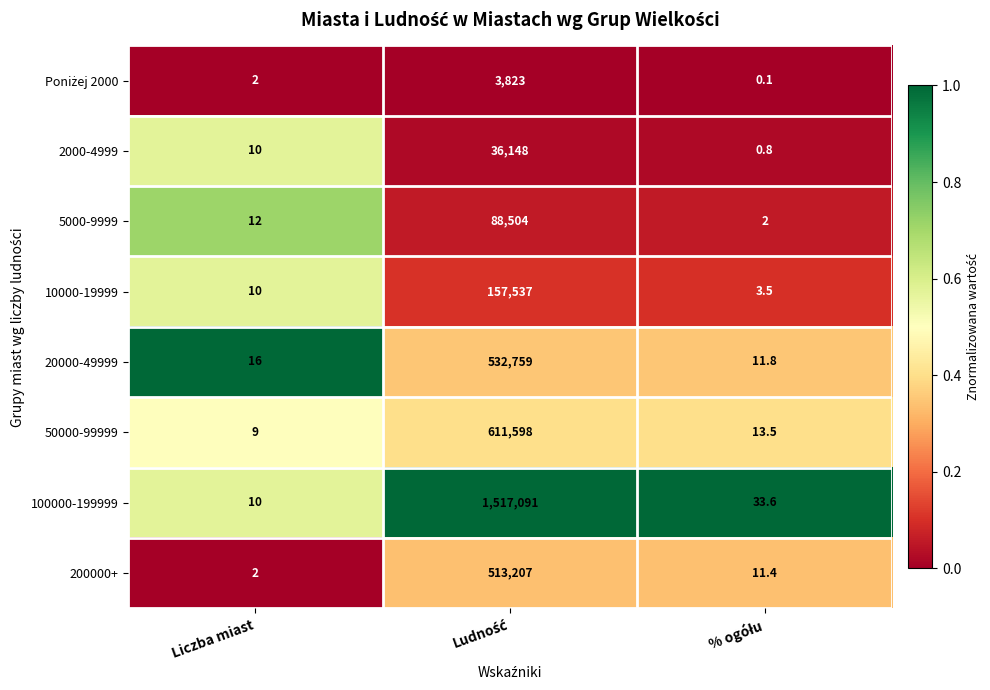

What is the difference between the maximum and second lowest values in the 20000-49999 series?

532743.0